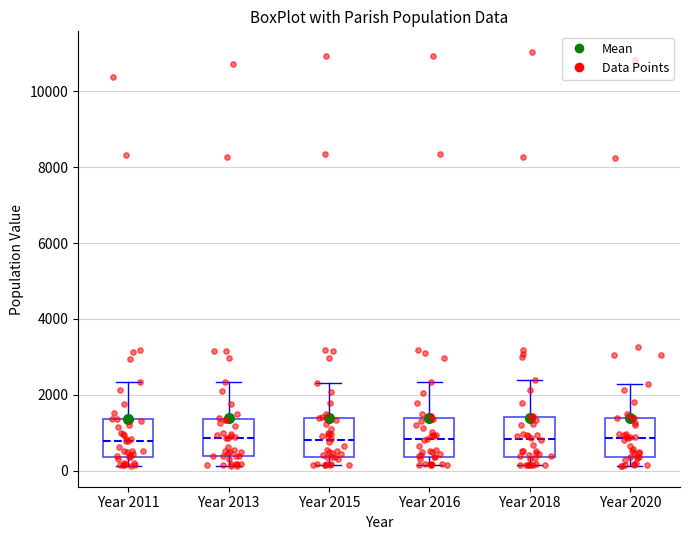

Reading left to right, transcribe this box plot: for each box, give where its median line is, the range the box spans, and where its two whiskers end, as read against the y-axis. The values are not printed on the chart, so give them approximately, as read against the axis.

Year 2011: median 800, box 400 to 1400, whiskers 200 to 2400
Year 2013: median 800, box 400 to 1400, whiskers 200 to 2400
Year 2015: median 800, box 400 to 1400, whiskers 200 to 2400
Year 2016: median 800, box 400 to 1400, whiskers 200 to 2400
Year 2018: median 800, box 400 to 1400, whiskers 200 to 2400
Year 2020: median 800, box 400 to 1400, whiskers 200 to 2200